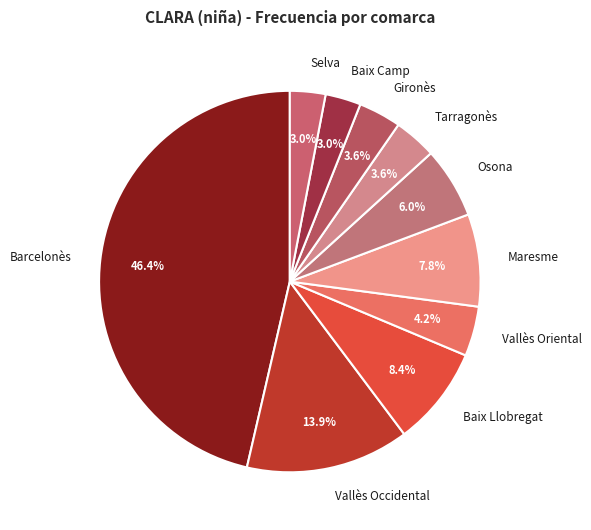

Does Vallès Oriental account for over 50% of the chart?

No